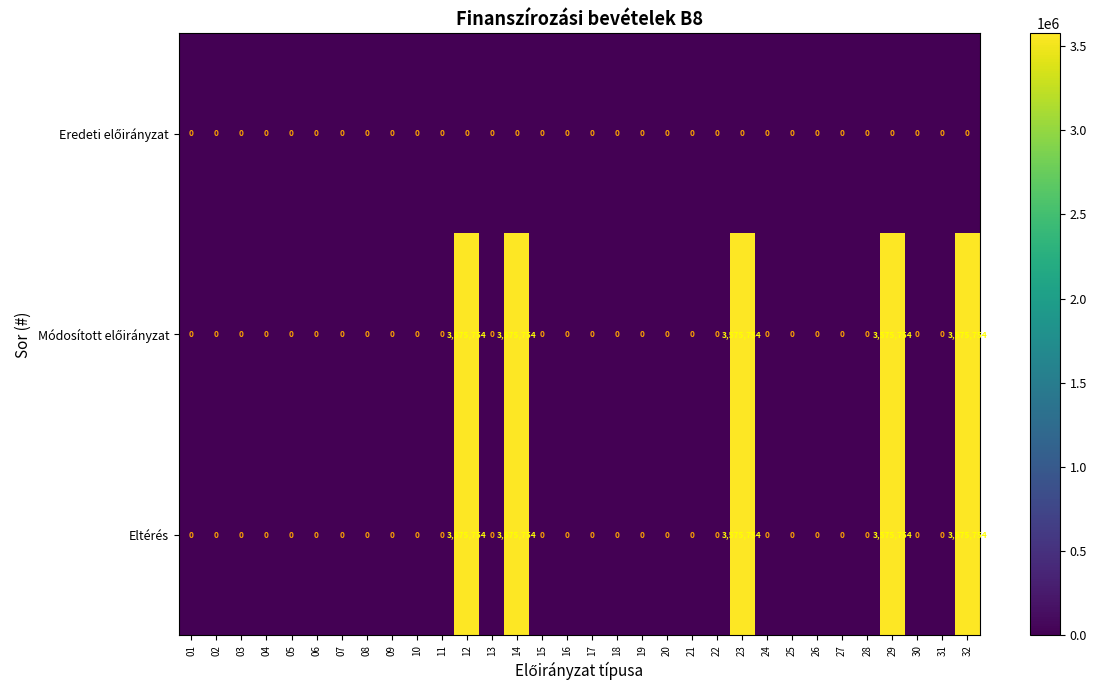

How many distinct data groups are displayed?

3